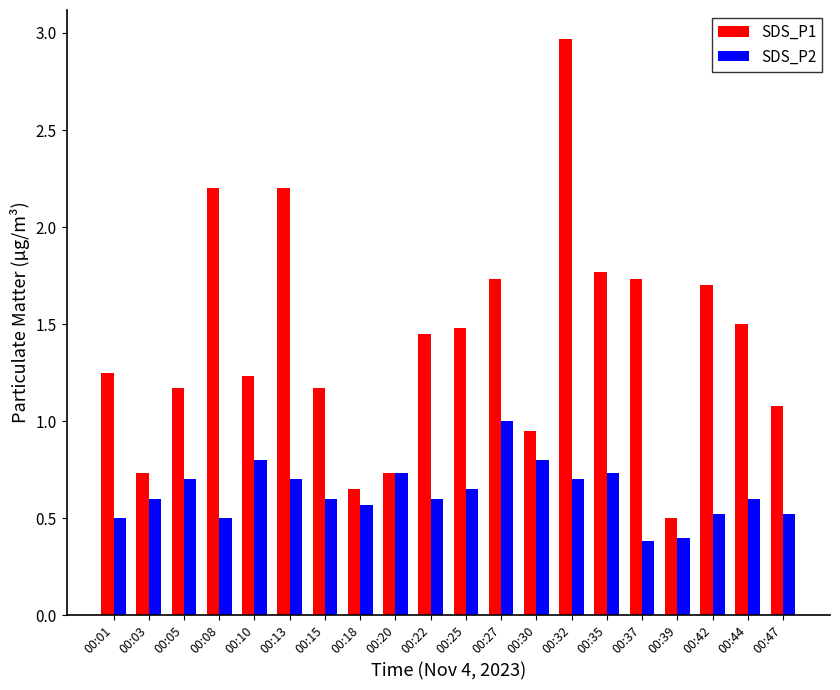

Which series has the widest spread of values?

SDS_P1